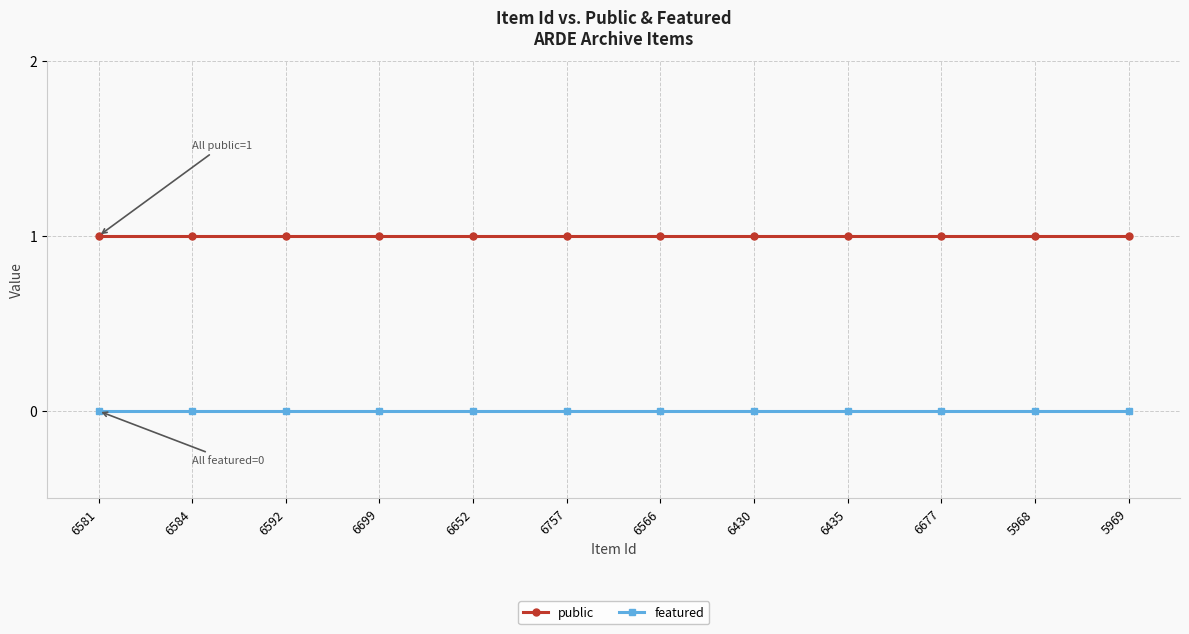

List the series in order of their overall mean, highest first.

public, featured